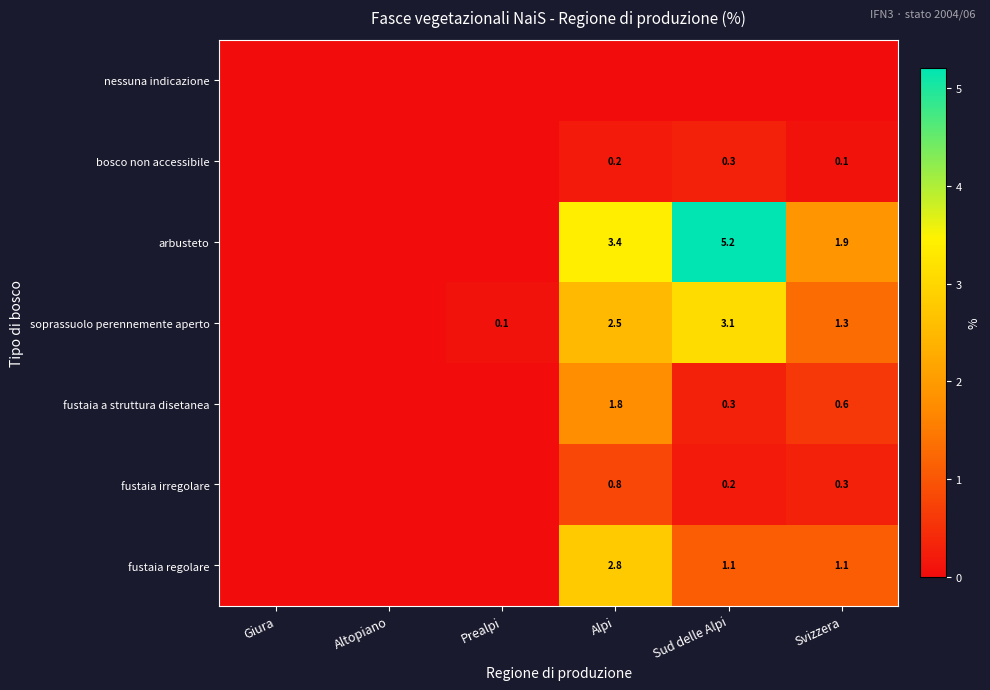

The value of fustaia a struttura disetanea at Alpi is 1.8. True or false?

True